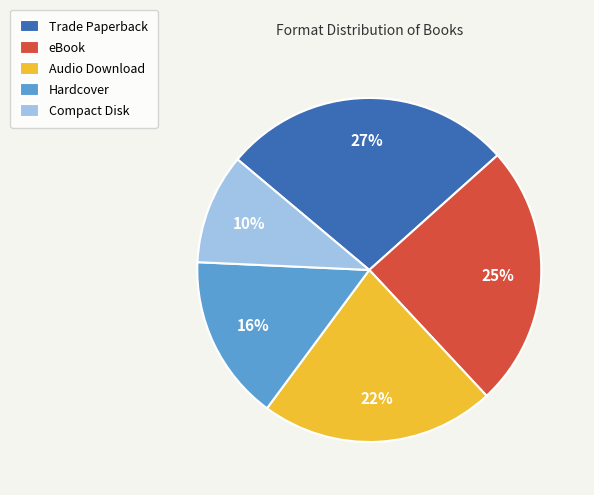

Count the number of slices in the pie.

5